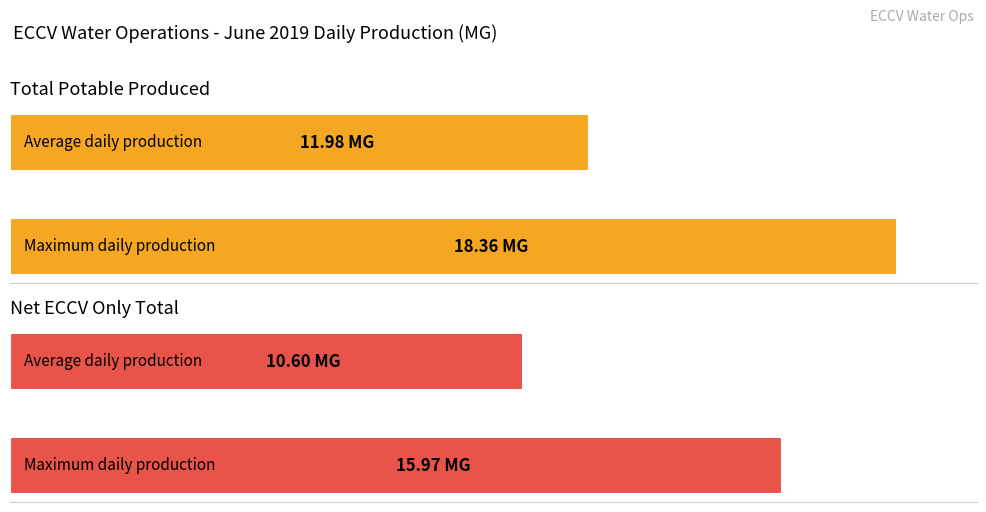

What is the maximum value for Total Potable Produced?

18.4